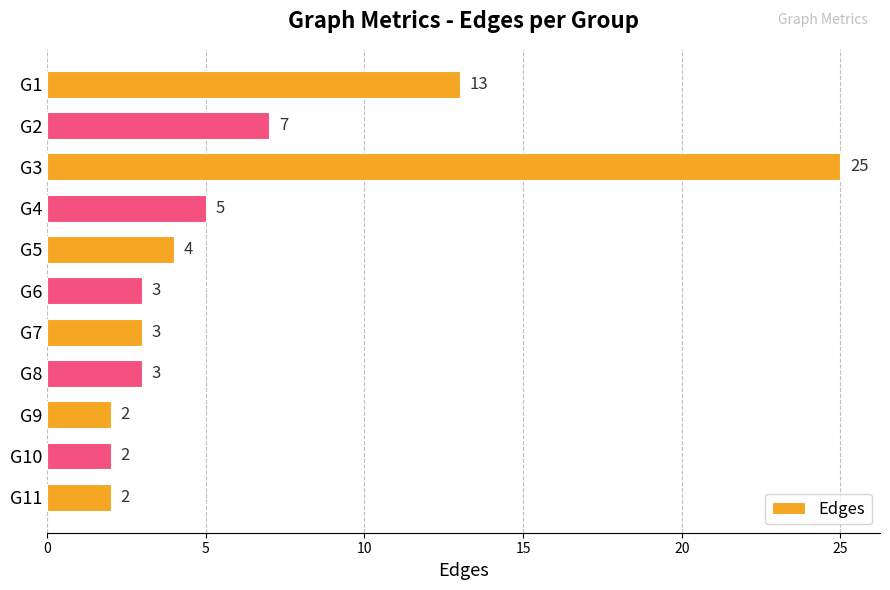

How many data points does each series have?

11